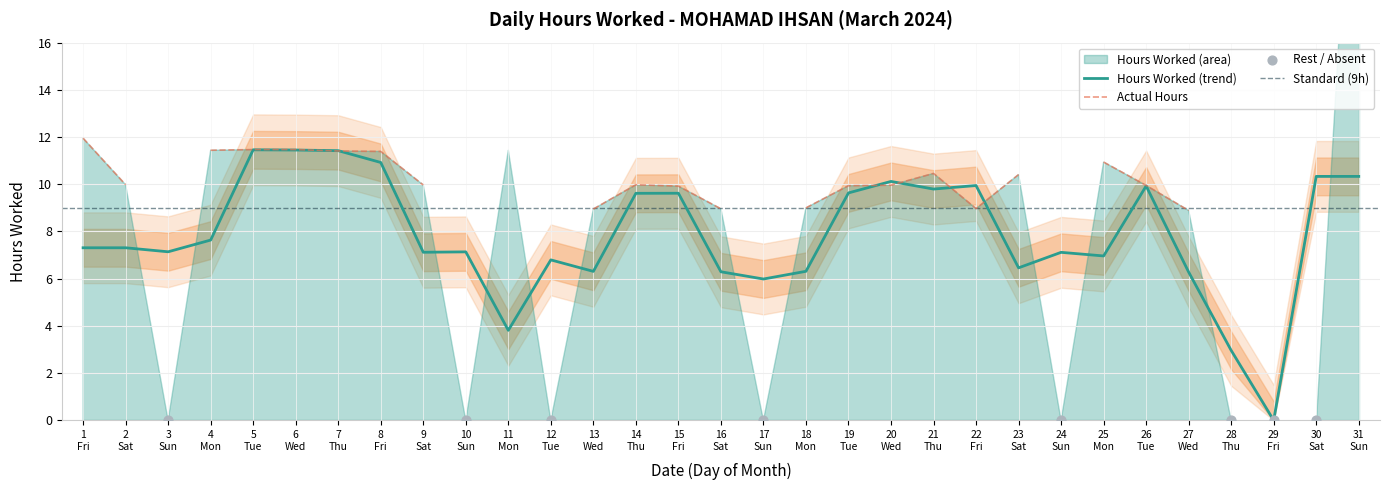

What is the change in value from 1 to 28?

-11.9